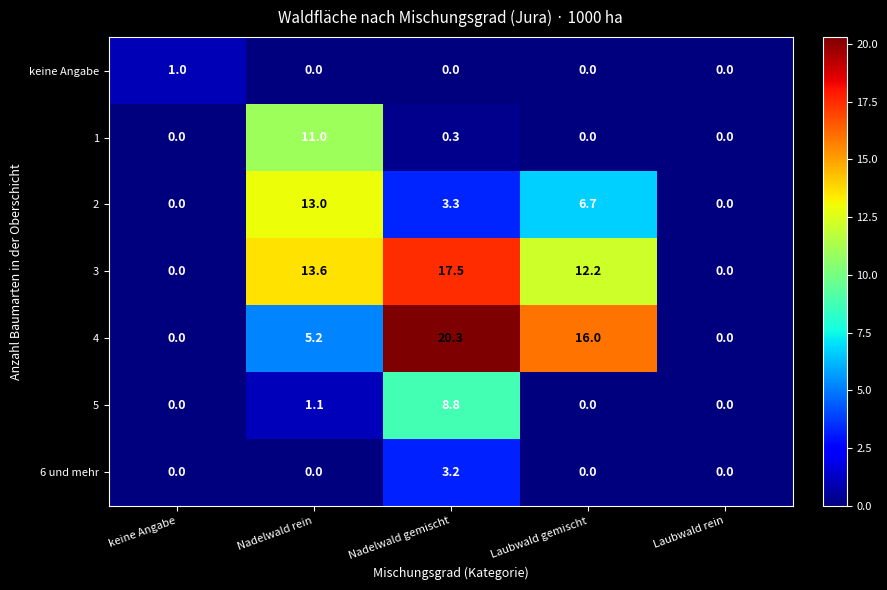

Rank the series by their maximum value, from lowest to highest.

keine Angabe, 6 und mehr, 5, 1, 2, 3, 4